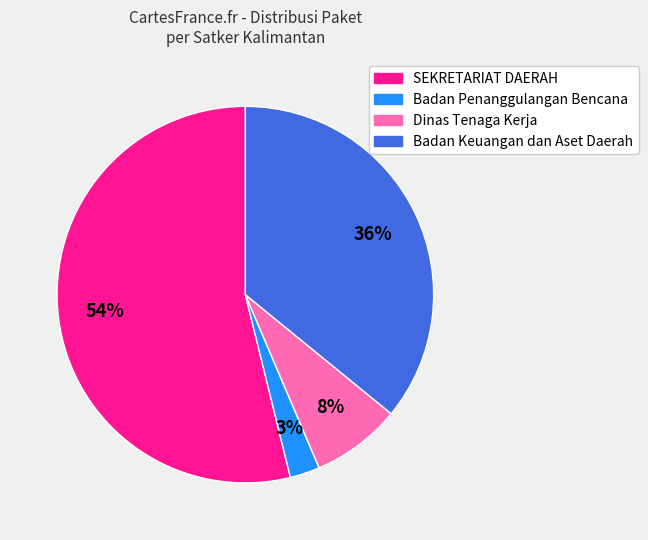

Is there any slice that represents more than half of the pie?

Yes